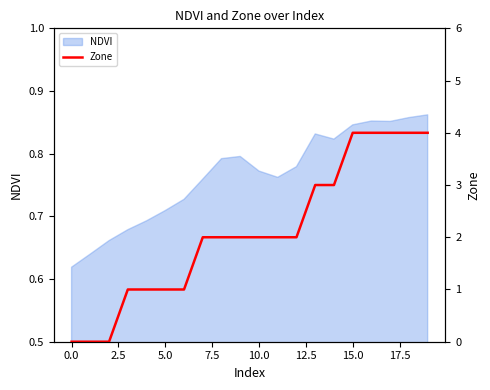

Does the chart display data point markers on the line(s)?

No